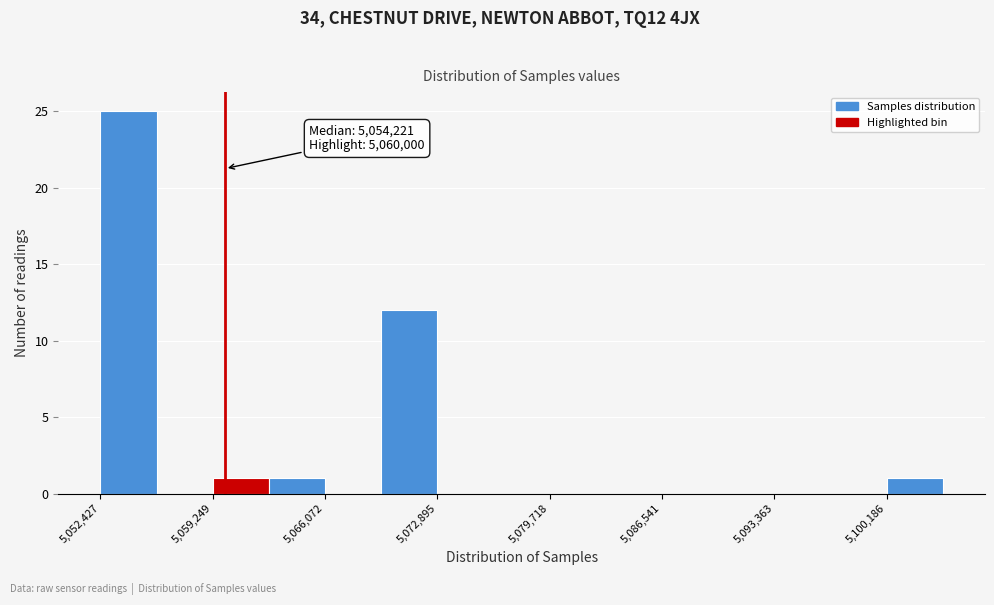

Around what value on the x-axis is the tallest bar? Give the approximate position of its centre, as read against the axis.

5054000